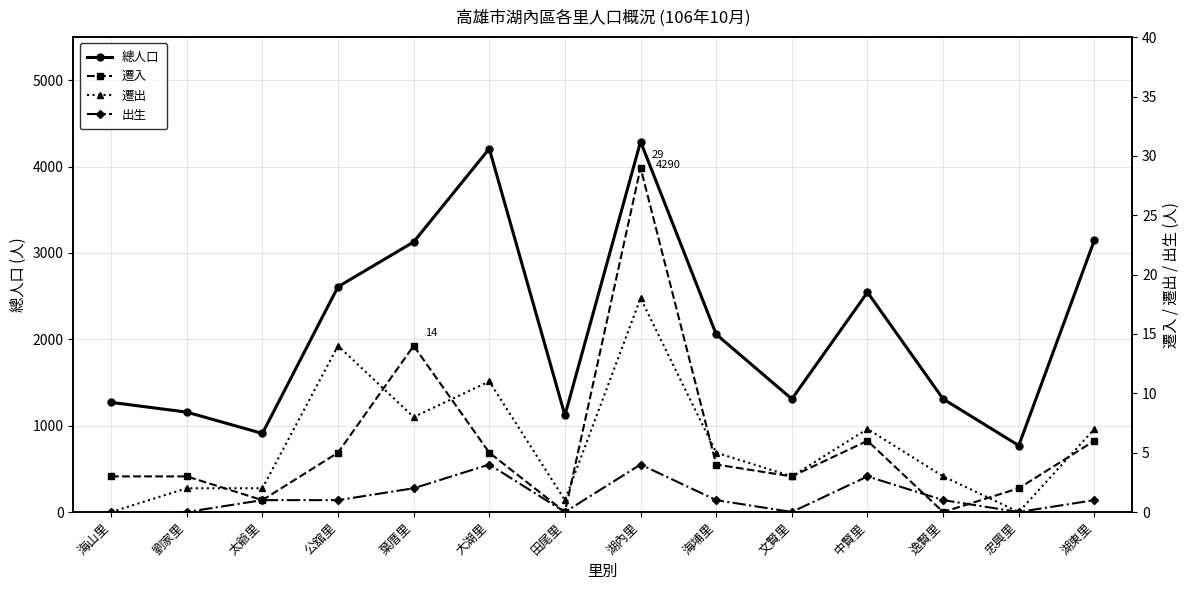

What is the label of the 2nd point from the right?

忠興里